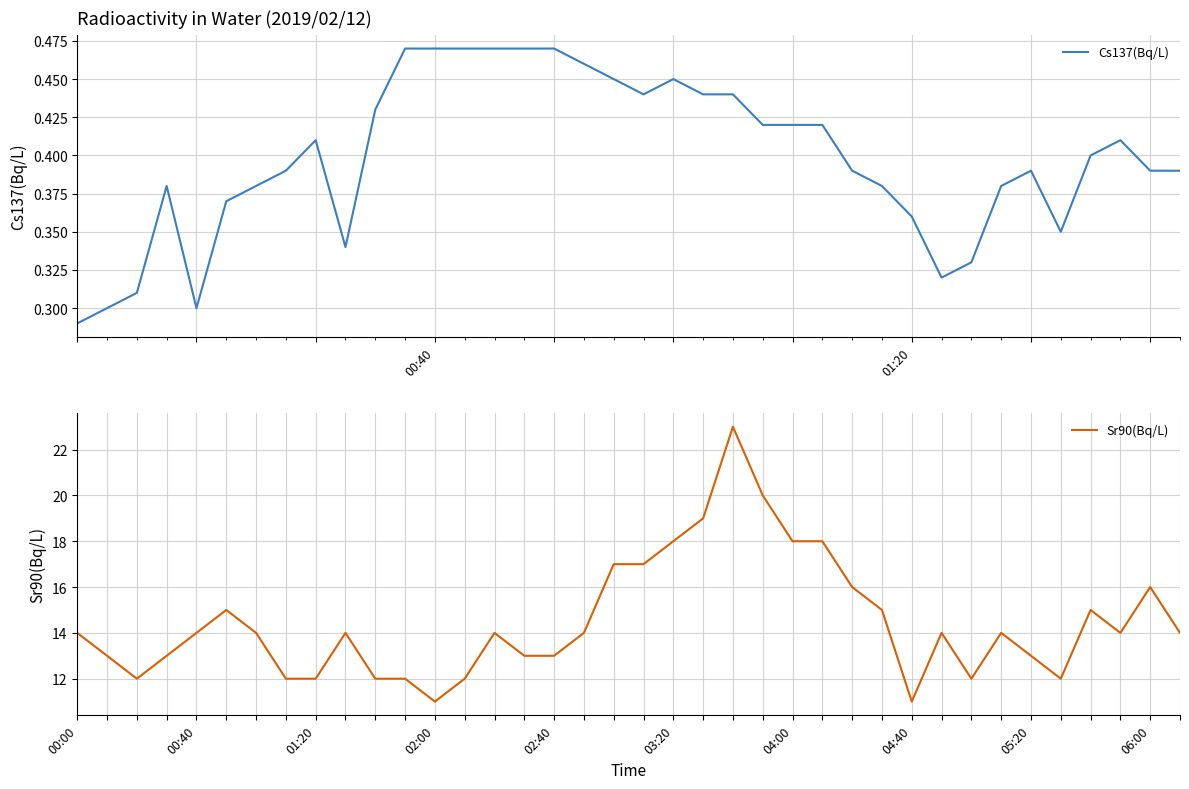

What is the lowest value of the Sr90(Bq/L) series?

11